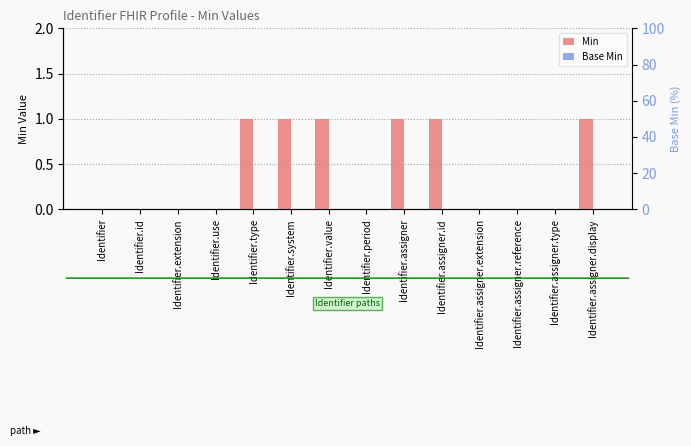

What is the label of the 14th bar from the left?

Identifier.assigner.display